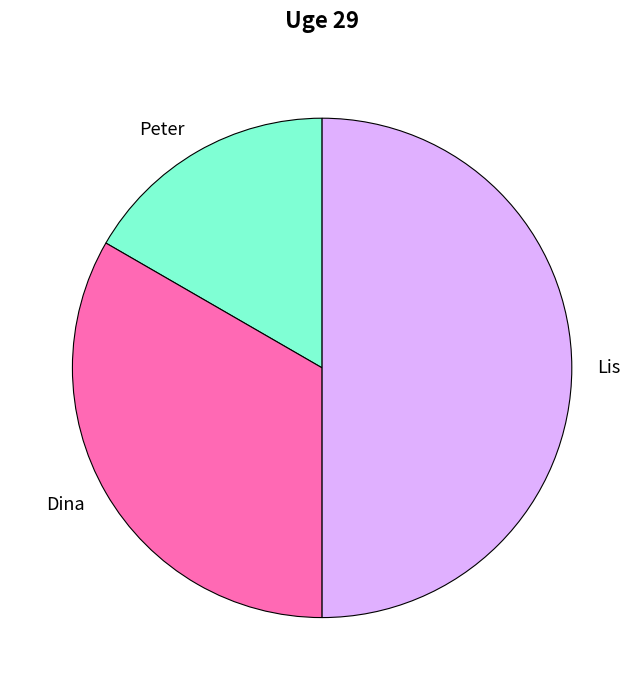

Count the number of slices in the pie.

3